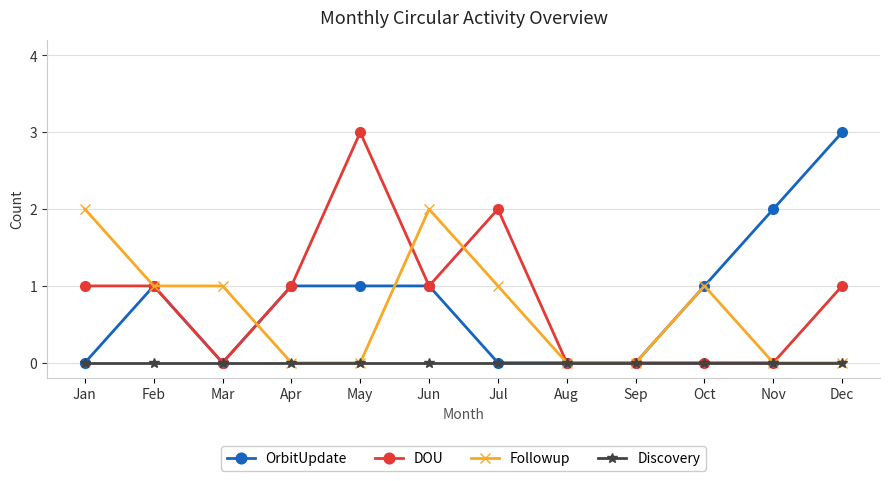

The value of Followup at Feb is 1. True or false?

True